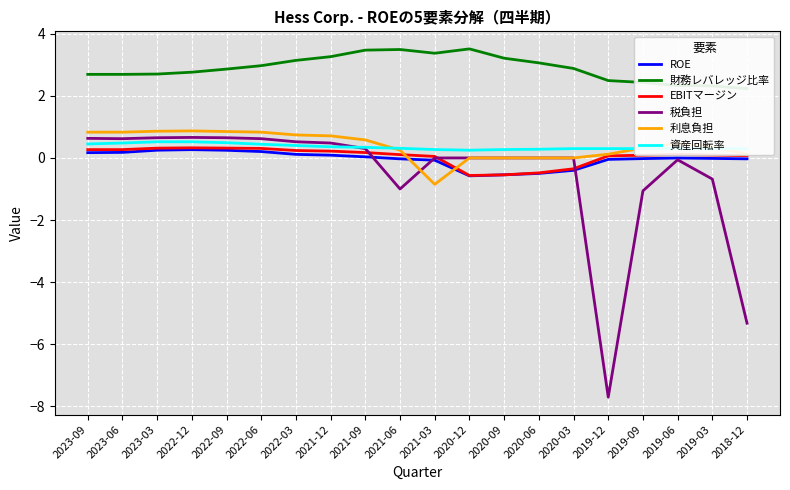

In 資産回転率, how many points are lower than both neighbors (excluding endpoints)?

1